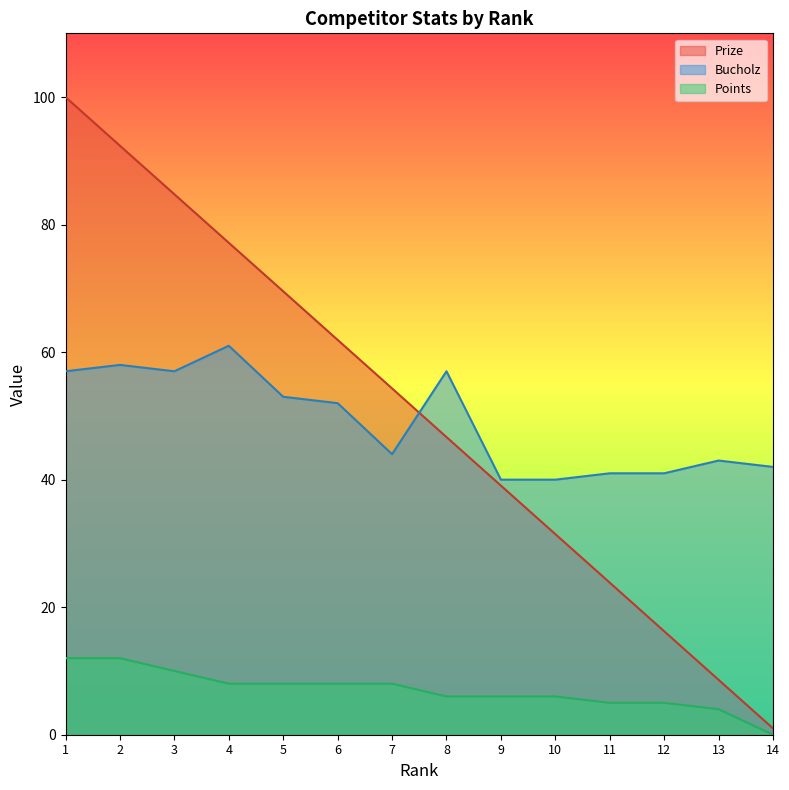

The value of Prize at 3 is 31.8. True or false?

False